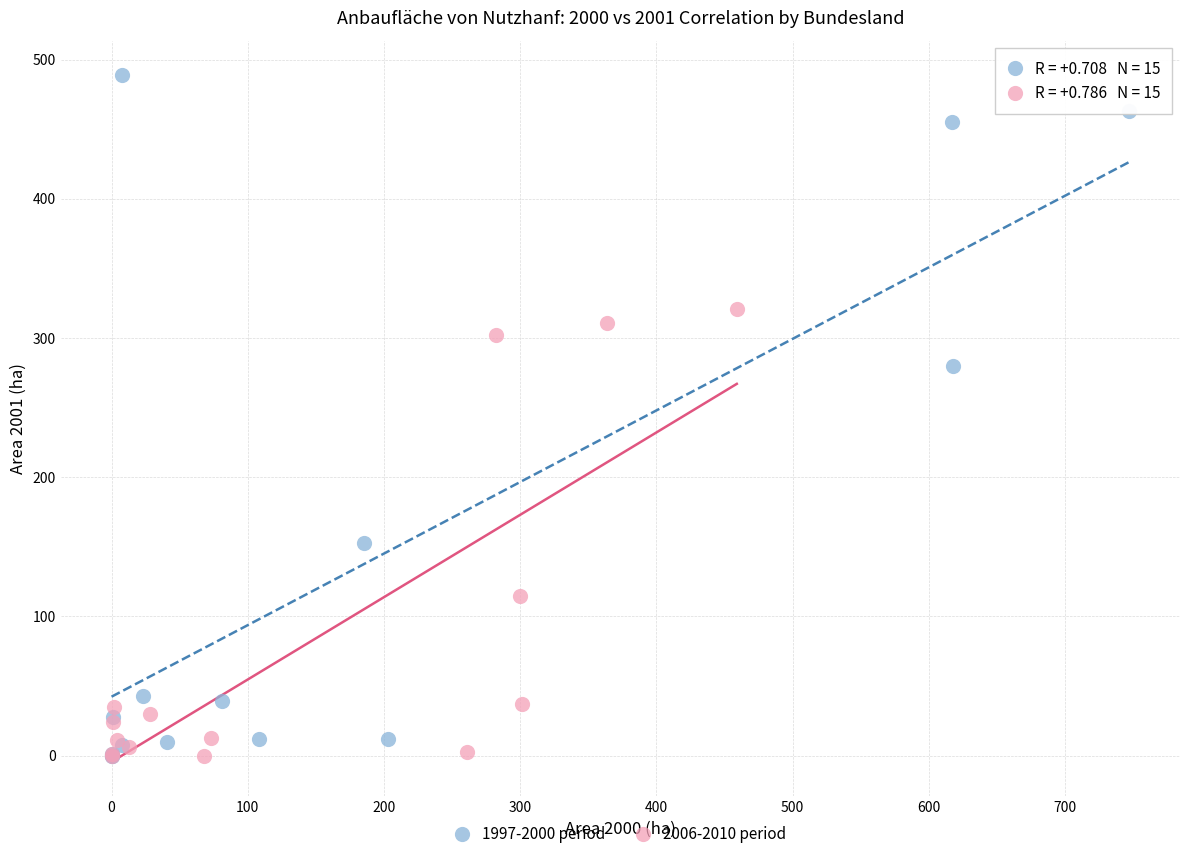

What are all the series names shown in the legend?

1997-2000 period, 2006-2010 period